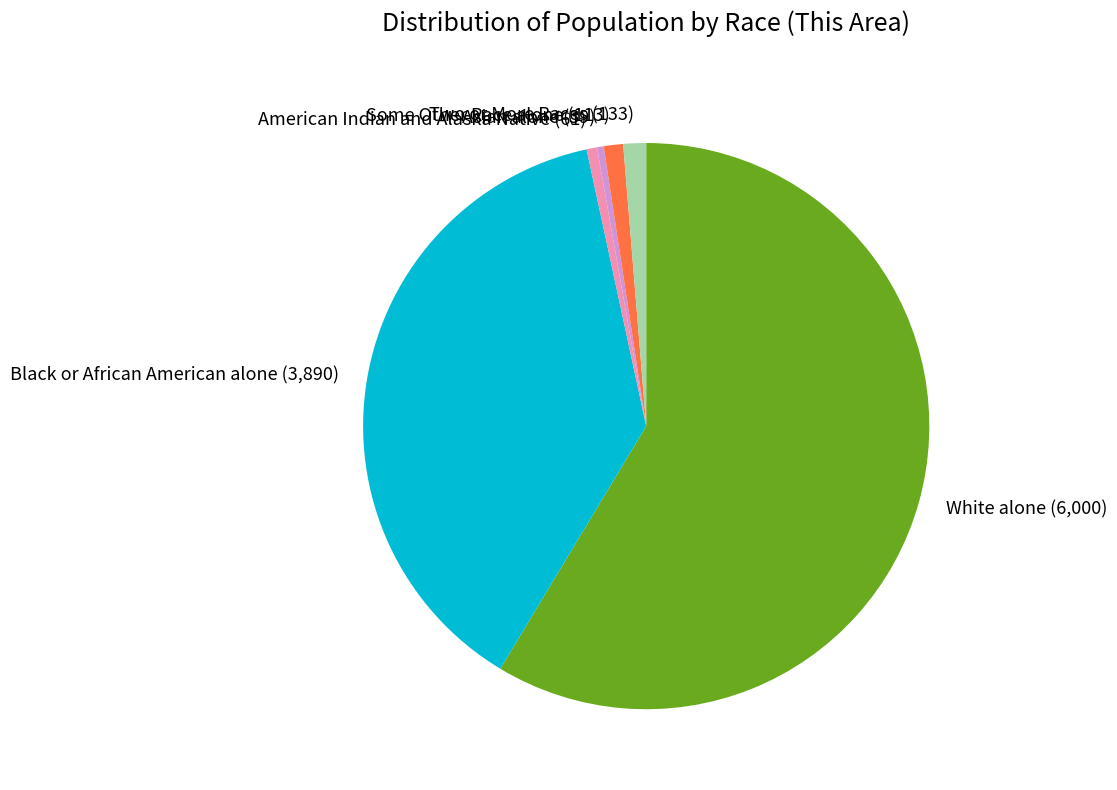

Is there a majority slice in this chart?

Yes